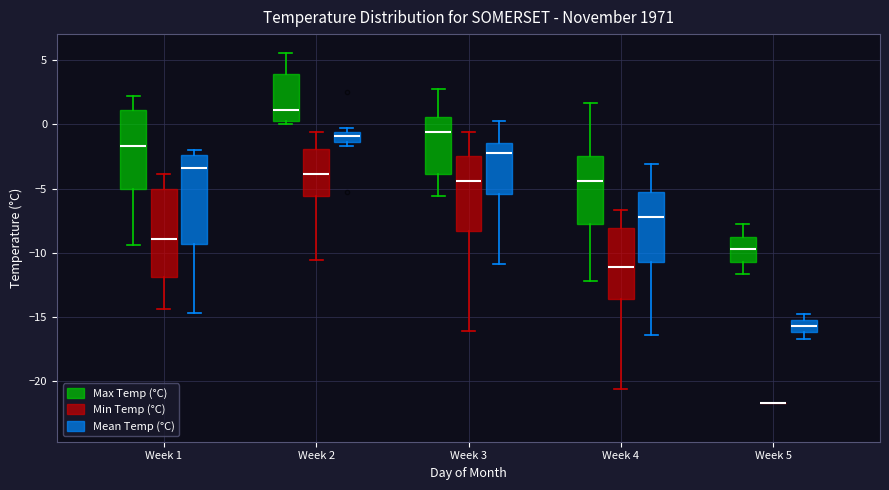

Reading left to right, read every box against the y-axis: the position of its median line, the range the box covers, and the ends of its whiskers. The values are not printed on the chart, so give them approximately, as read against the axis.

Week 1 (Max Temp (°C)): median -1.5, box -5.0 to 1.0, whiskers -9.5 to 2.0
Week 1 (Min Temp (°C)): median -9.0, box -12.0 to -5.0, whiskers -14.5 to -4.0
Week 1 (Mean Temp (°C)): median -3.5, box -9.5 to -2.5, whiskers -14.5 to -2.0
Week 2 (Max Temp (°C)): median 1.0, box 0.5 to 4.0, whiskers 0.0 to 5.5
Week 2 (Min Temp (°C)): median -4.0, box -5.5 to -2.0, whiskers -10.5 to -0.5
Week 2 (Mean Temp (°C)): median -1.0, box -1.5 to -0.5, whiskers -1.5 (just below the box's lower edge) to -0.5 (just above the box's upper edge)
Week 3 (Max Temp (°C)): median -0.5, box -4.0 to 0.5, whiskers -5.5 to 3.0
Week 3 (Min Temp (°C)): median -4.5, box -8.5 to -2.5, whiskers -16.0 to -0.5
Week 3 (Mean Temp (°C)): median -2.0, box -5.5 to -1.5, whiskers -11.0 to 0.5
Week 4 (Max Temp (°C)): median -4.5, box -8.0 to -2.5, whiskers -12.0 to 1.5
Week 4 (Min Temp (°C)): median -11.0, box -13.5 to -8.0, whiskers -20.5 to -6.5
Week 4 (Mean Temp (°C)): median -7.0, box -10.5 to -5.5, whiskers -16.5 to -3.0
Week 5 (Max Temp (°C)): median -9.5, box -10.5 to -9.0, whiskers -11.5 to -8.0
Week 5 (Min Temp (°C)): box collapsed to a line at -21.5, whiskers -21.5 to -21.5
Week 5 (Mean Temp (°C)): median -15.5 (inside the box), box -16.0 to -15.5, whiskers -16.5 to -15.0